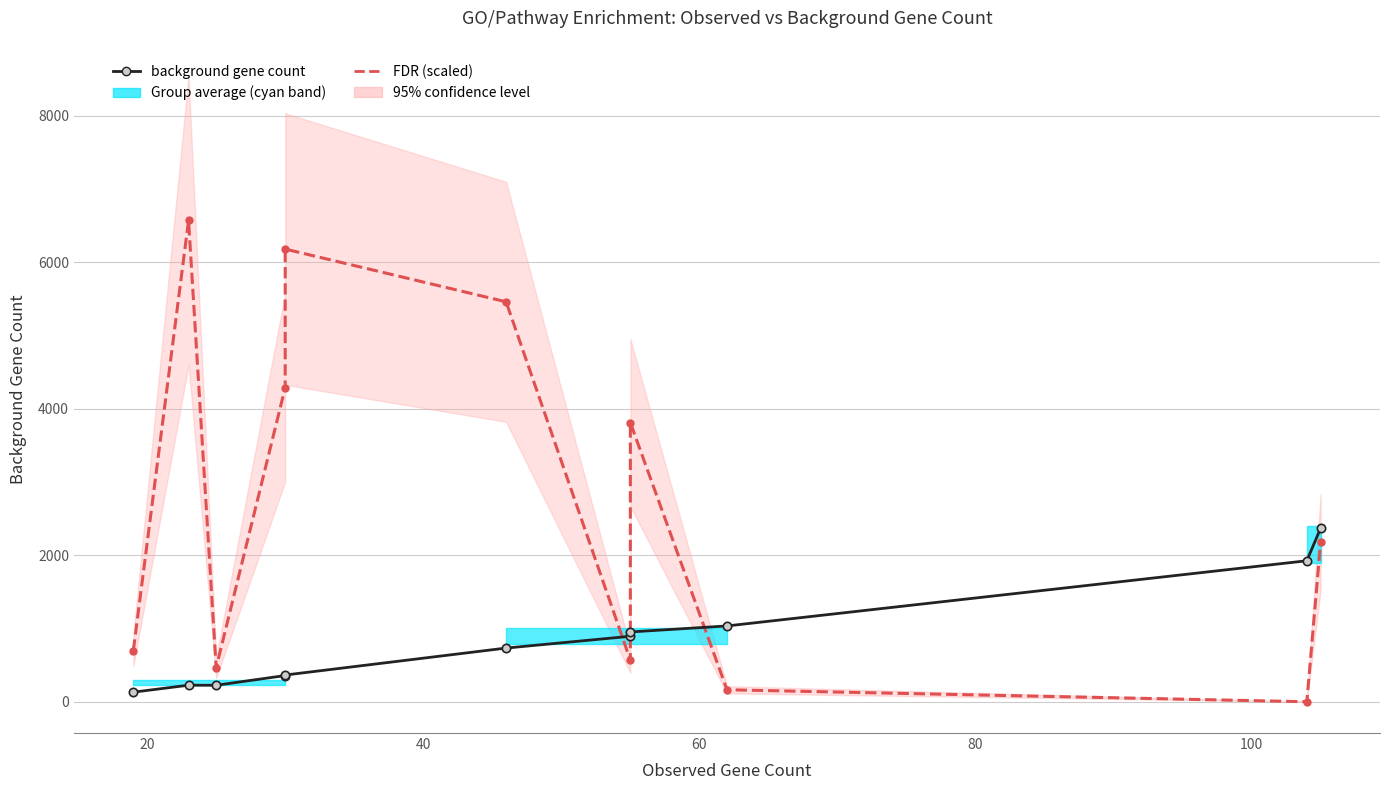

What is the minimum value shown in the chart?

0.3